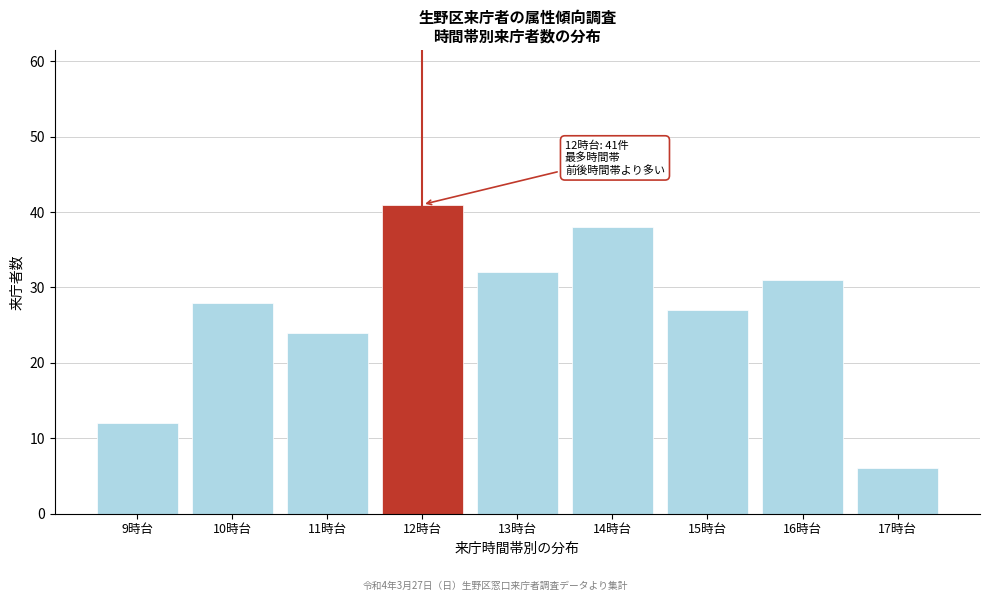

Reading left to right, list all the values displayed in this chart.

9時台=12	10時台=28	11時台=24	12時台=41	13時台=32	14時台=38	15時台=27	16時台=31	17時台=6